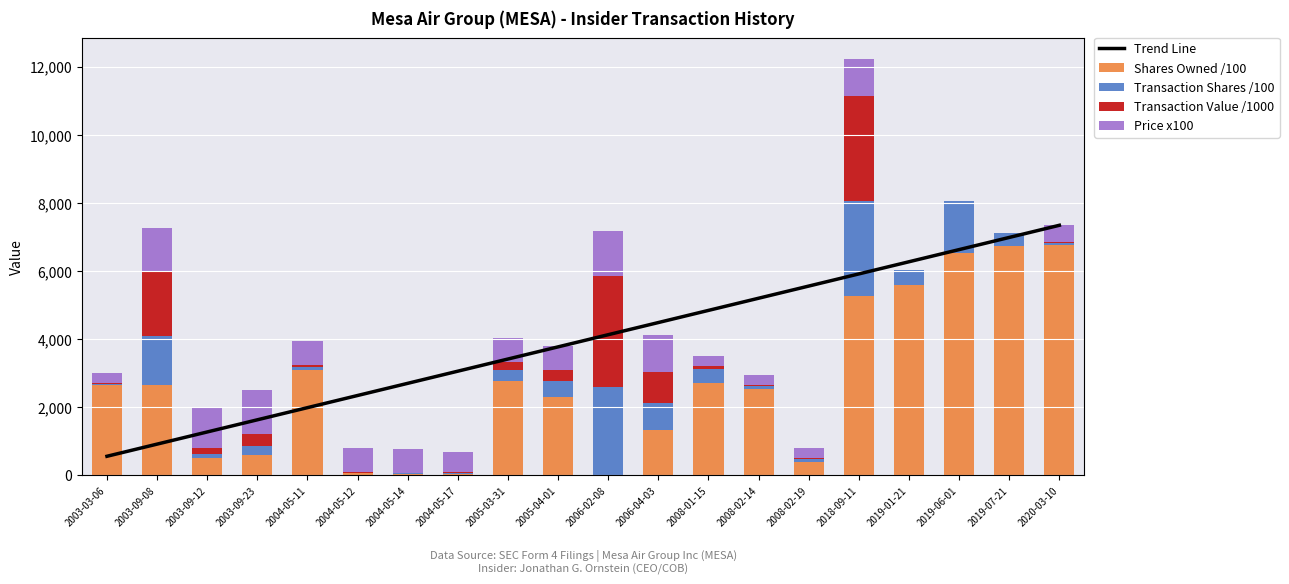

Which series has the widest spread of values?

Trend Line